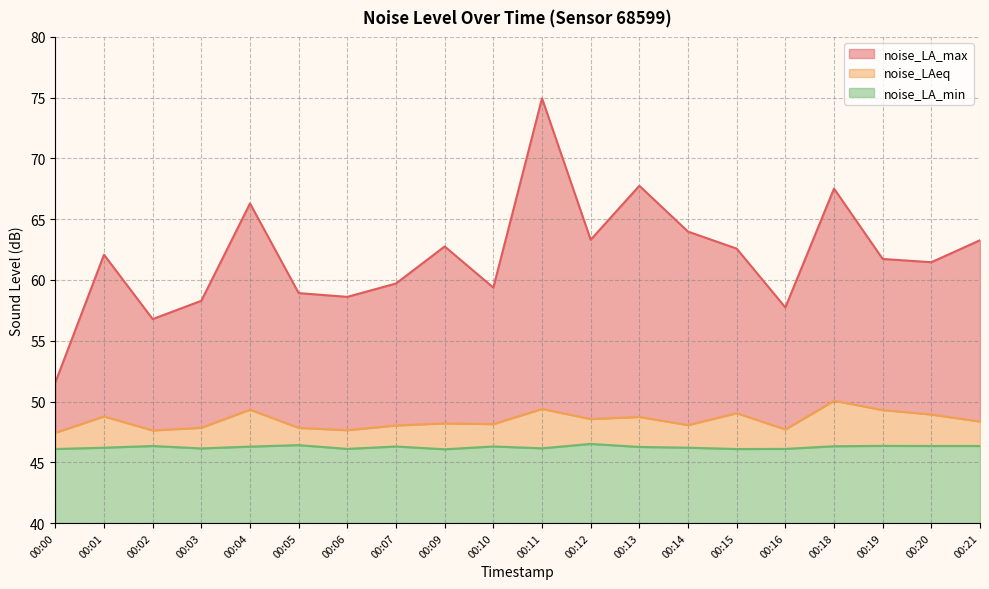

True or false: noise_LA_max and noise_LA_min cross at least once.

False